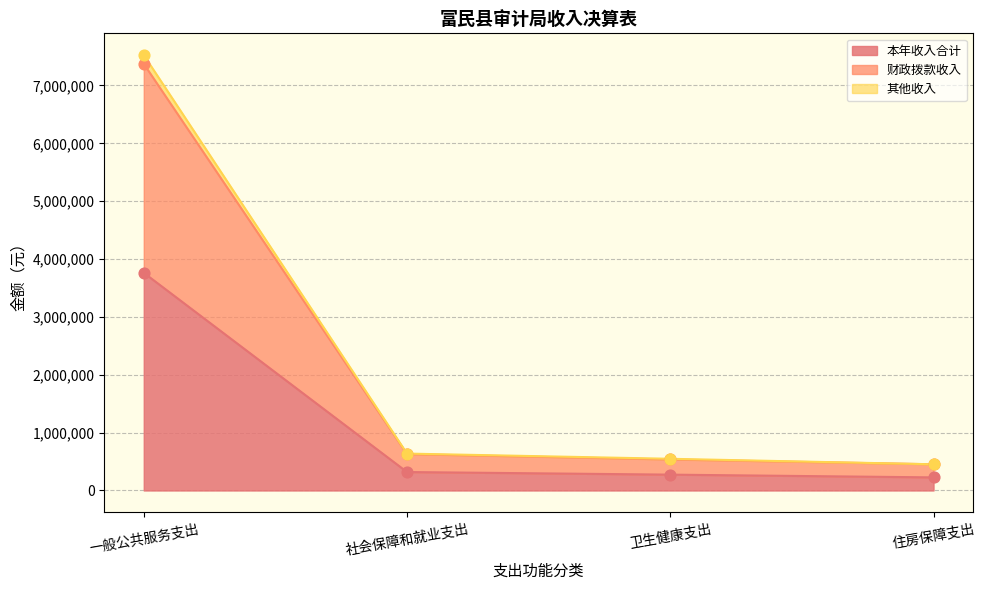

True or false: 本年收入合计 has a value of 226348.9 at 住房保障支出.

True